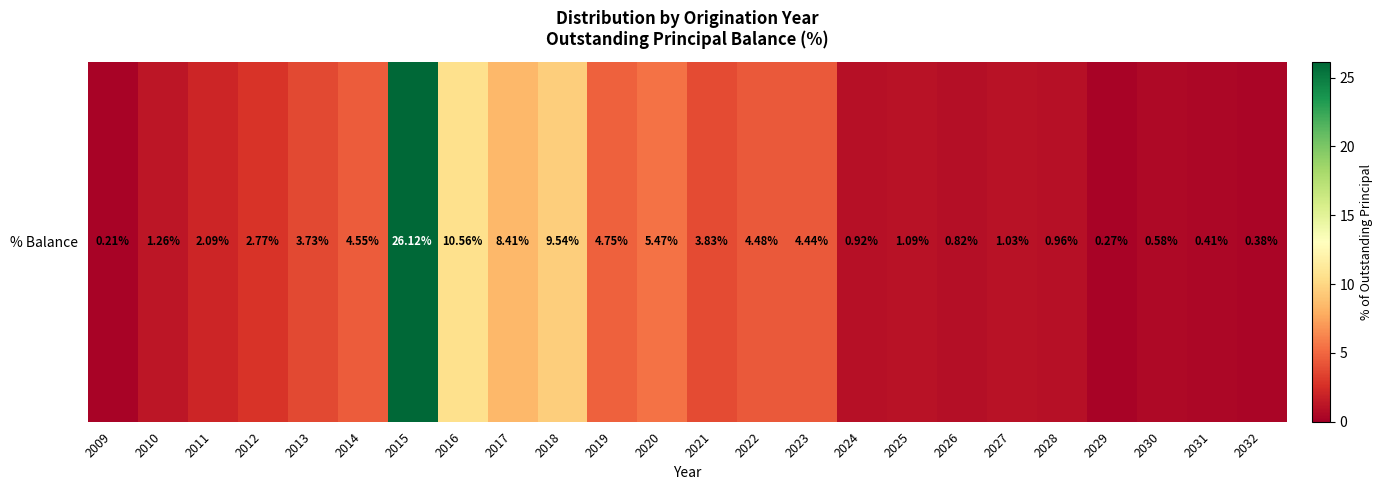

What is the minimum value shown in the chart?

0.2